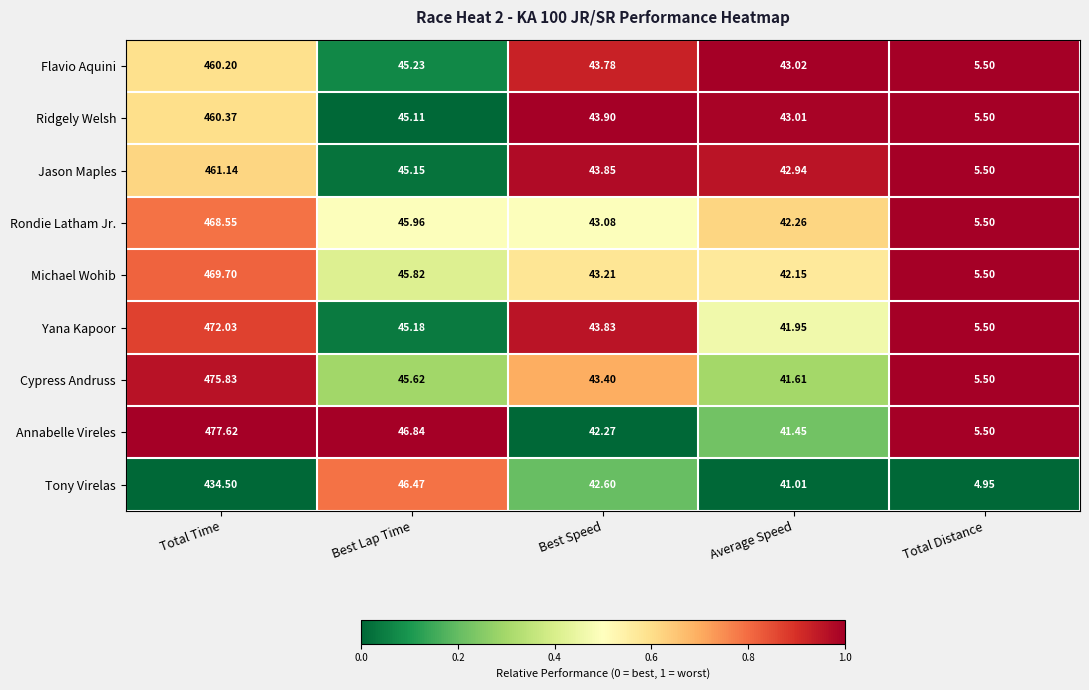

Which series has the largest range (max minus min)?

Annabelle Vireles